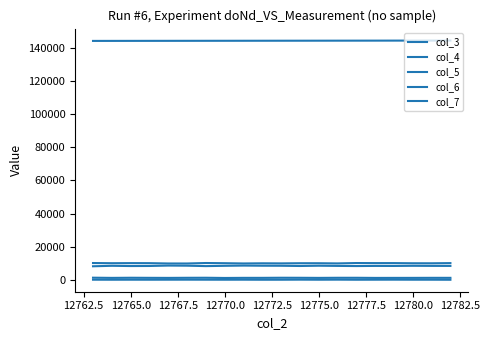

At which category does col_5 reach its first local peak?

12765.0